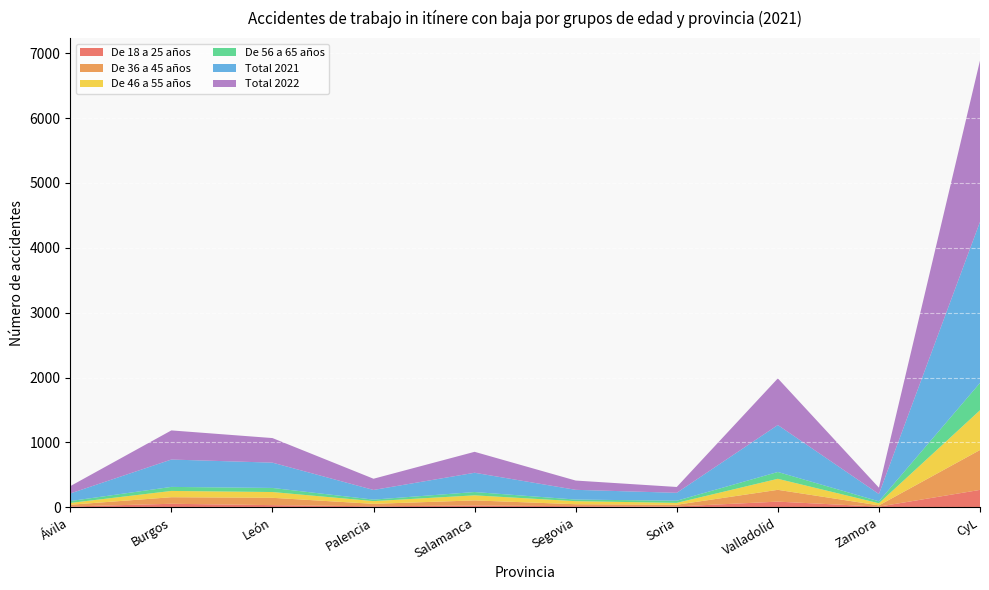

Reading left to right, list all the values displayed in this chart.

De 18 a 25 años: 12	54	33	15	27	17	13	87	10	268
De 36 a 45 años: 27	101	113	38	79	30	26	182	19	615
De 46 a 55 años: 28	97	89	42	78	47	29	170	33	613
De 56 a 65 años: 29	62	63	23	51	25	33	105	30	421
Total 2021: 117	422	390	149	297	150	122	724	112	2483
Total 2022: 113	449	379	173	323	143	90	719	98	2487